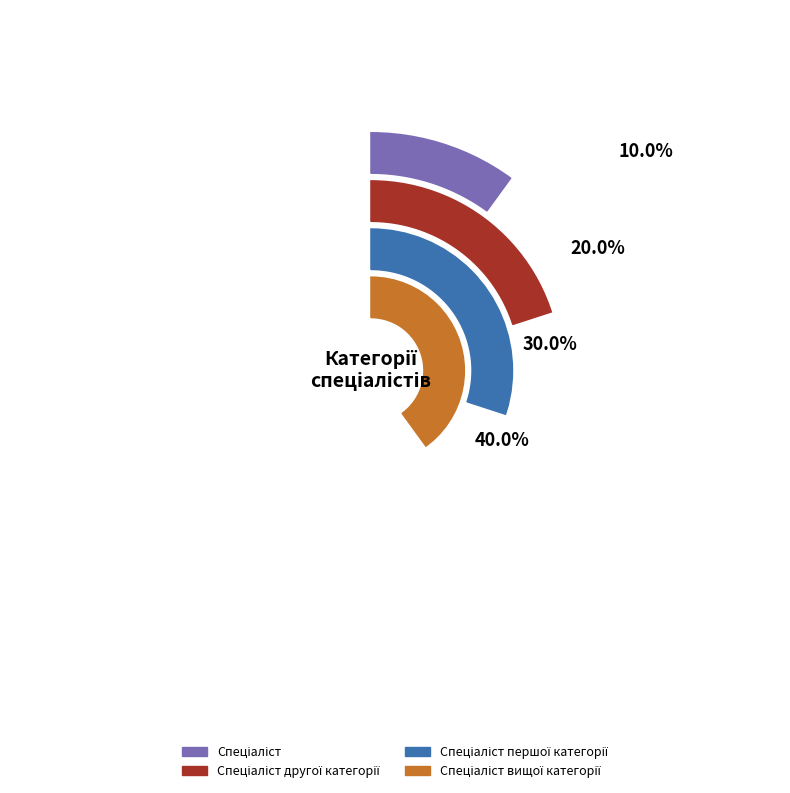

Is there a majority slice in this chart?

No